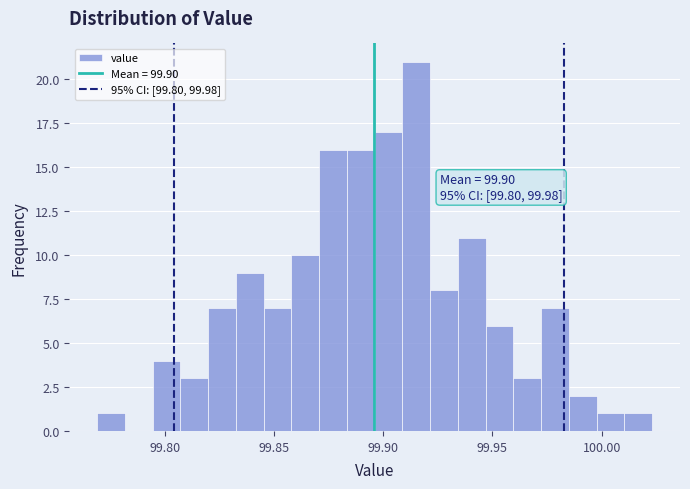

Read against the x-axis, roughly where is the centre of the tallest bar?

99.915